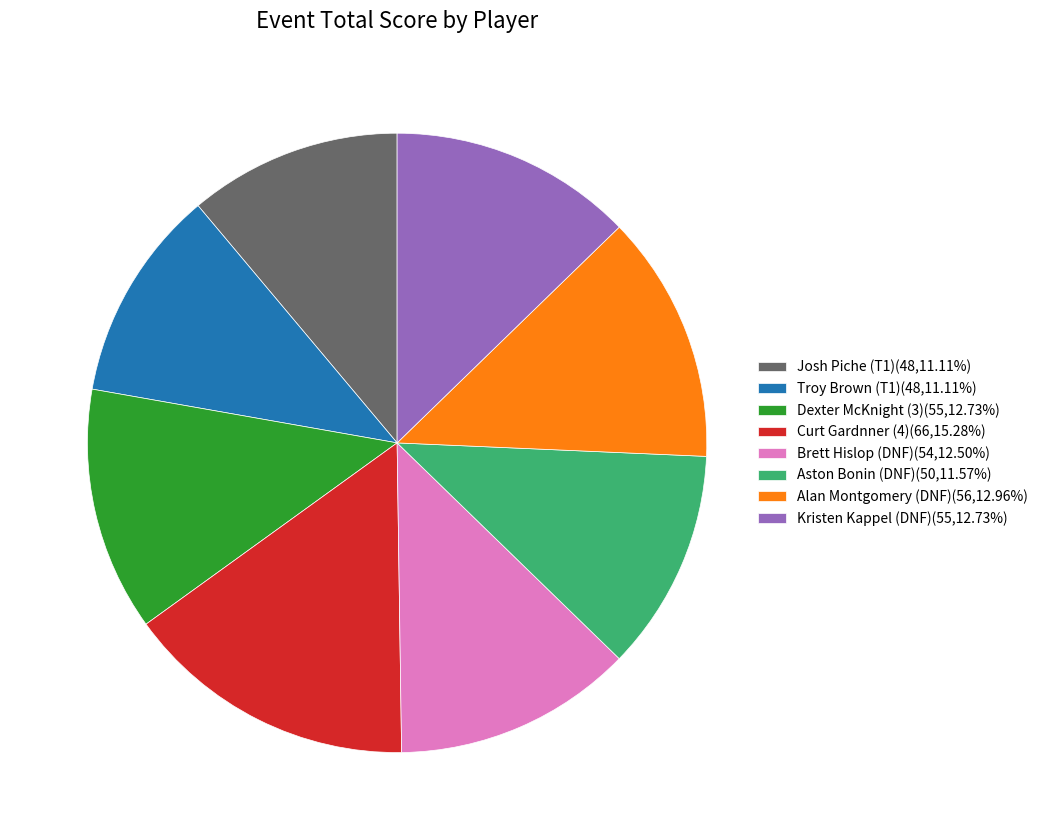

The Kristen Kappel (DNF) slice represents 13% of the pie. True or false?

True